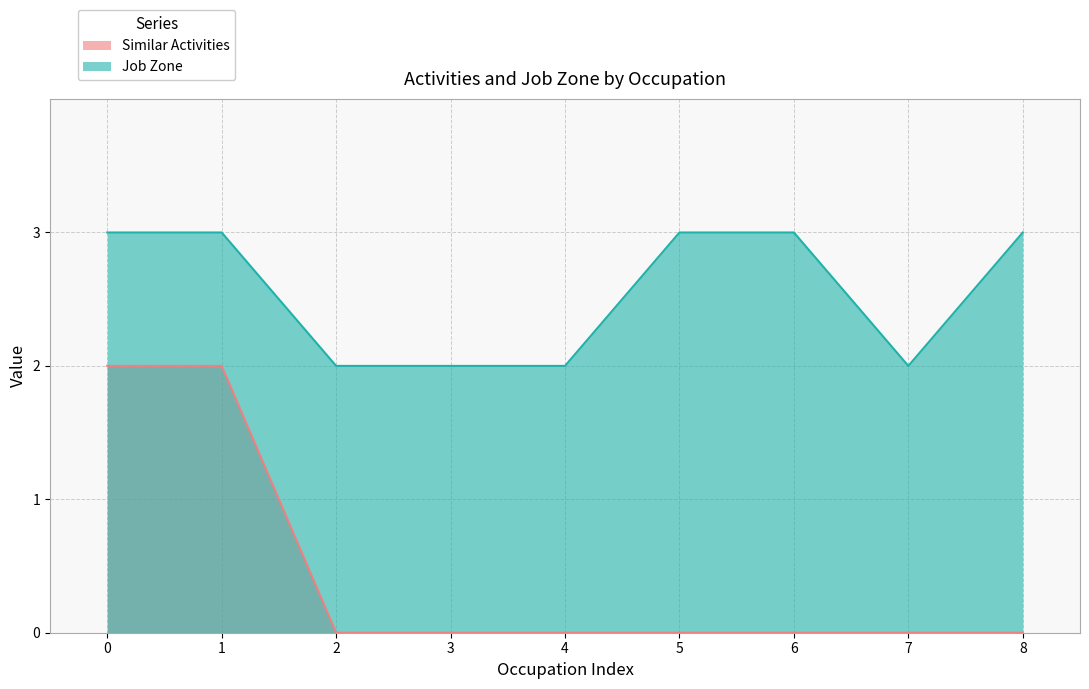

How many categories are shown in the chart?

9